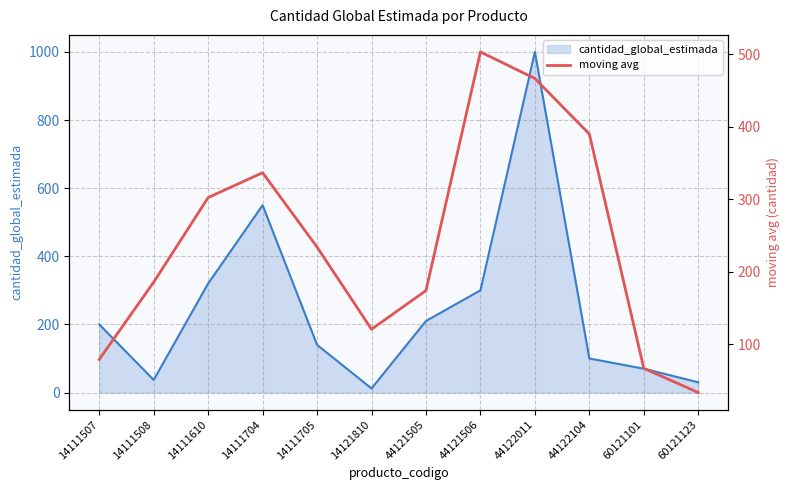

The chart shows a value of 479.8 at 14111610. True or false?

False